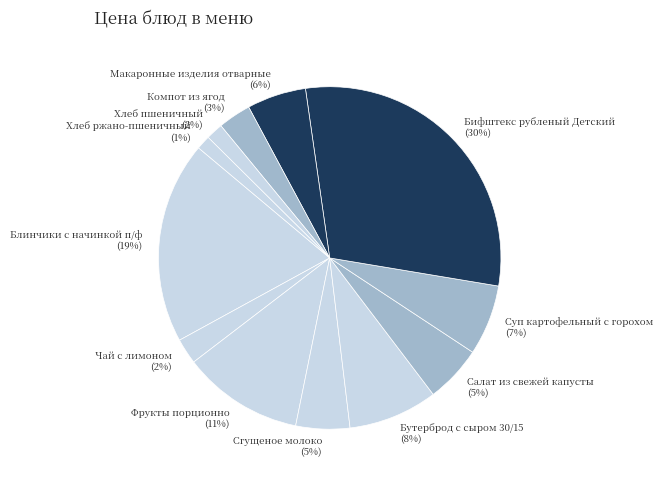

Which category has the biggest portion of the pie?

Бифштекс рубленый Детский